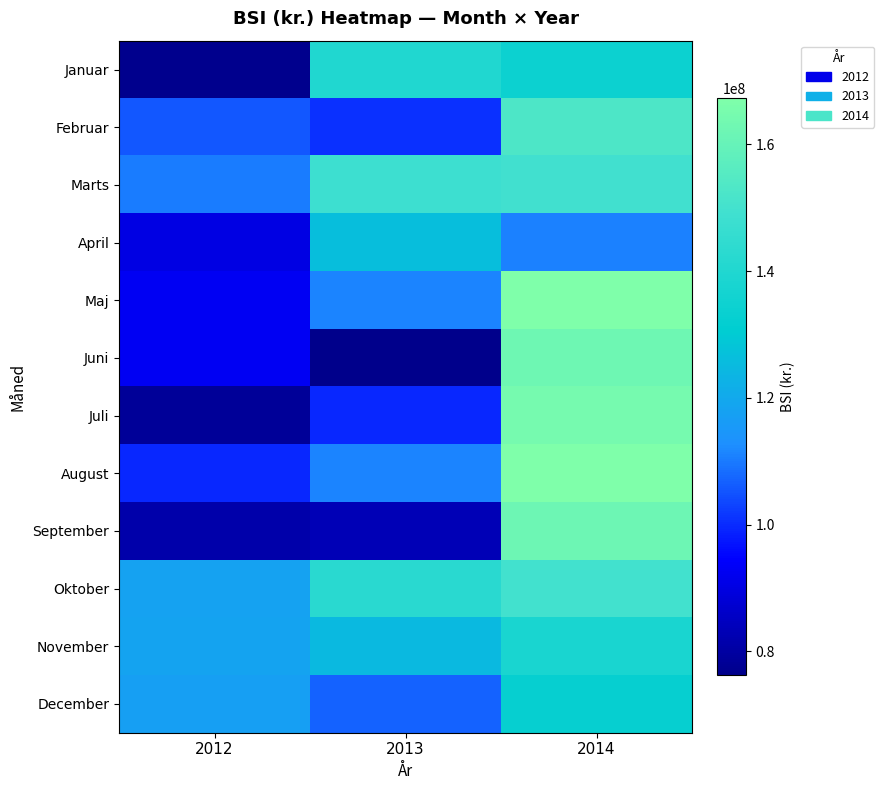

What is the difference between the highest and lowest values at 2012?

41576185.6